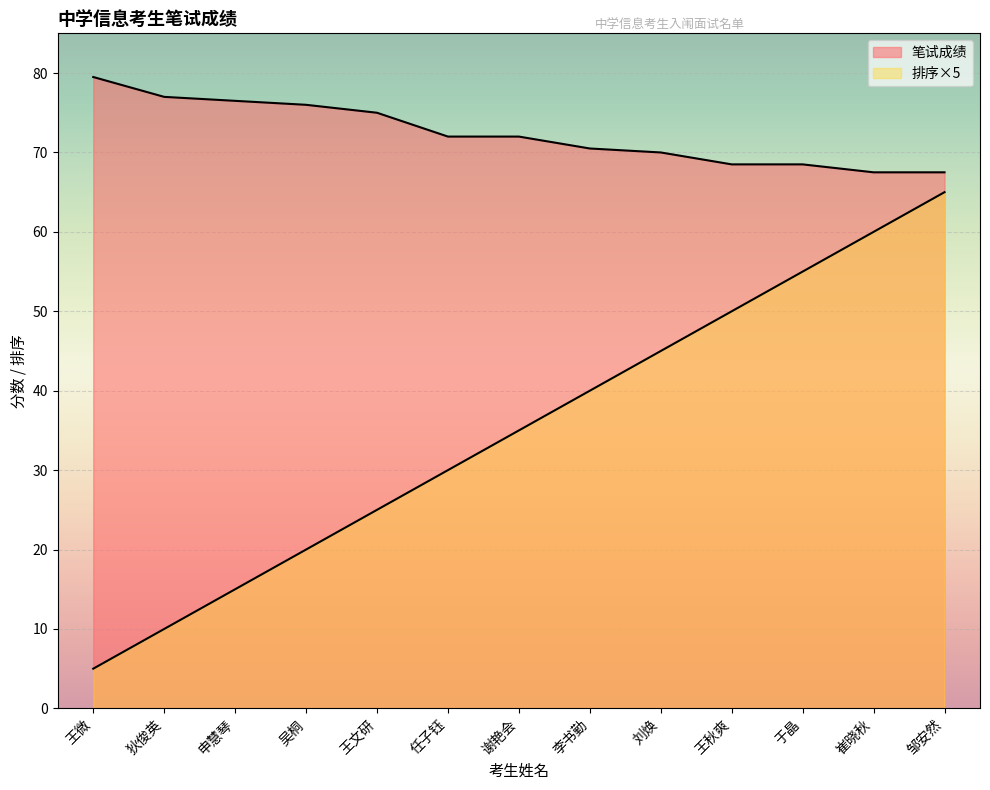

What is the sum of the 排序 values at 于晶 and 王微?

60.0